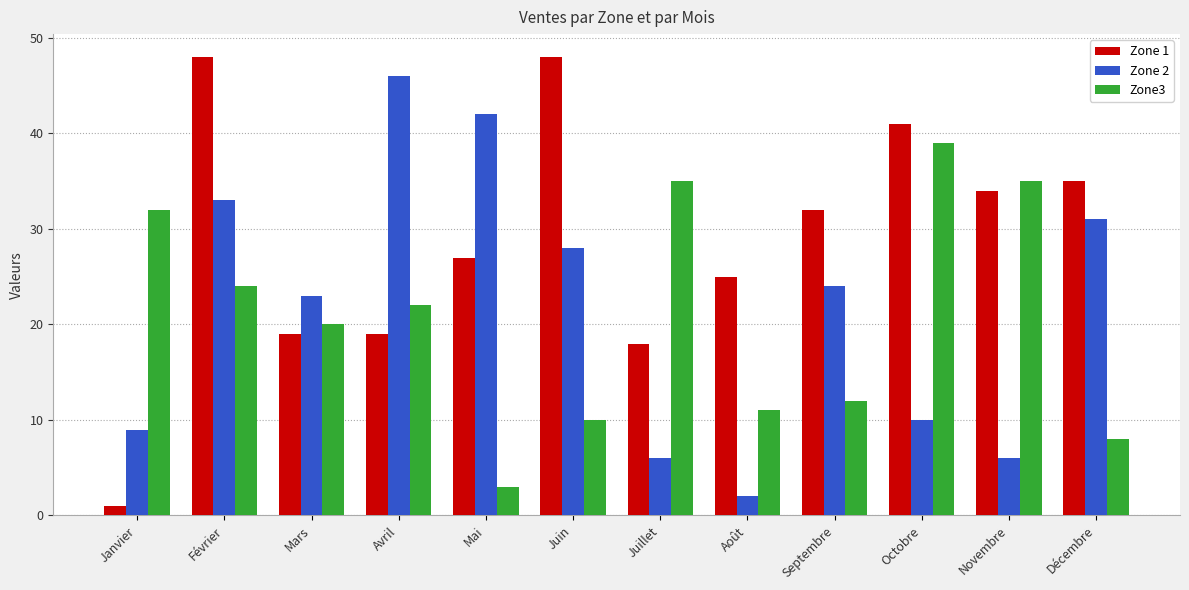

At which label does Zone 2 first exceed 24?

Février